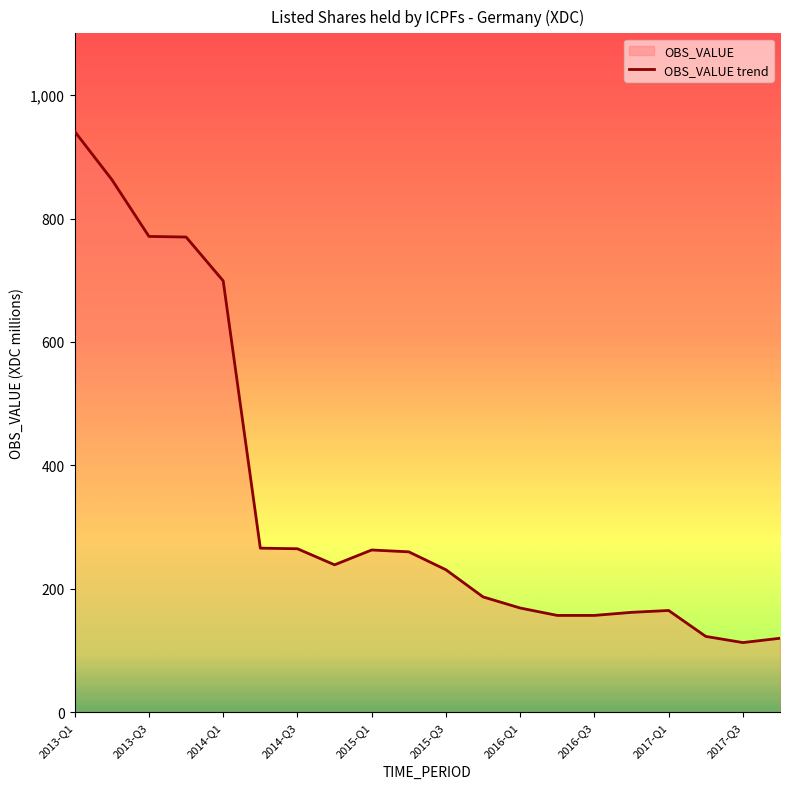

How many interior local peaks (higher than both neighbors) does the data have?

2